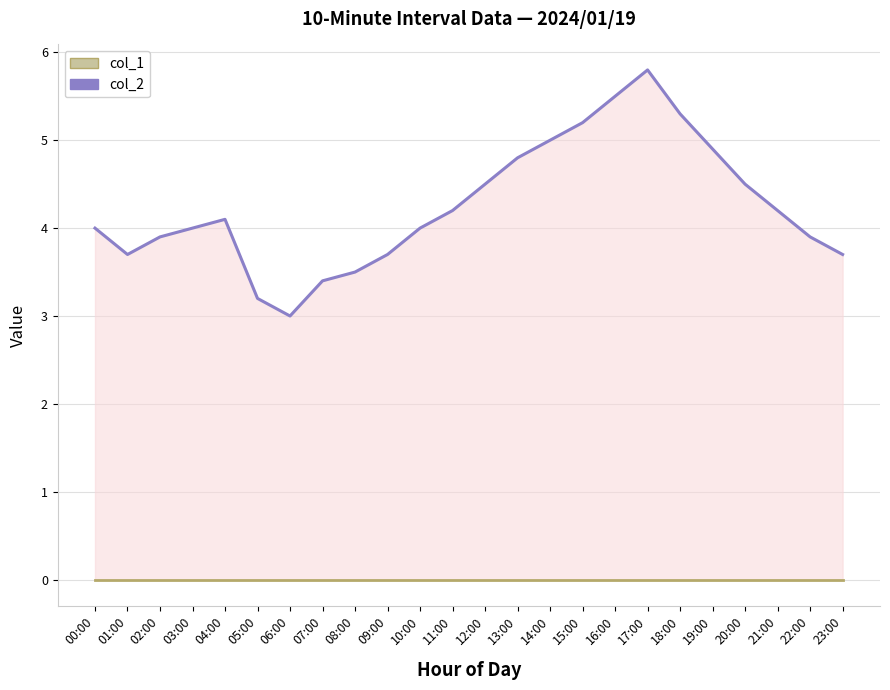

Count the number of categories in the chart.

24